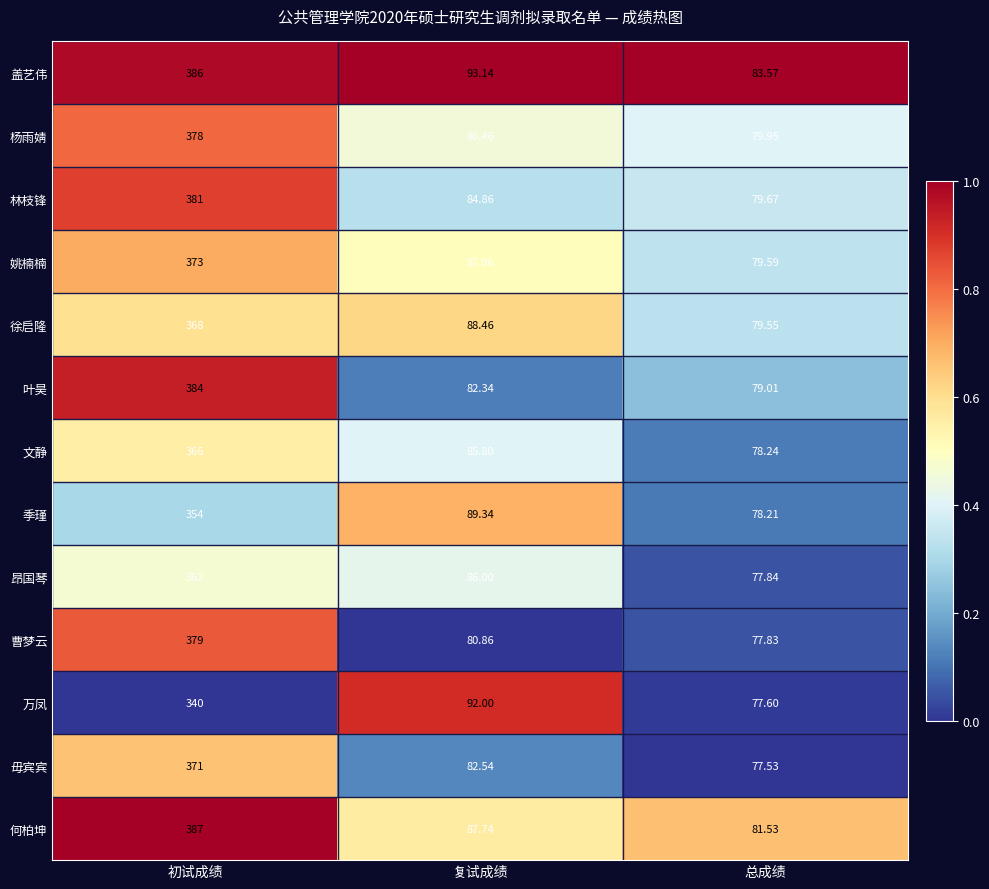

Which series has the largest range (max minus min)?

何柏坤